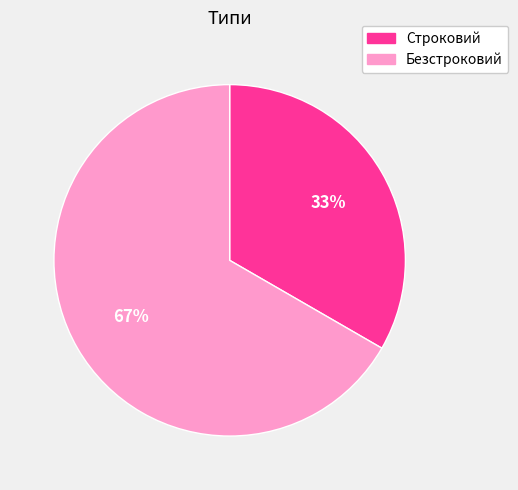

Approximately how many times larger is the value at Безстроковий compared to Строковий?

2.0